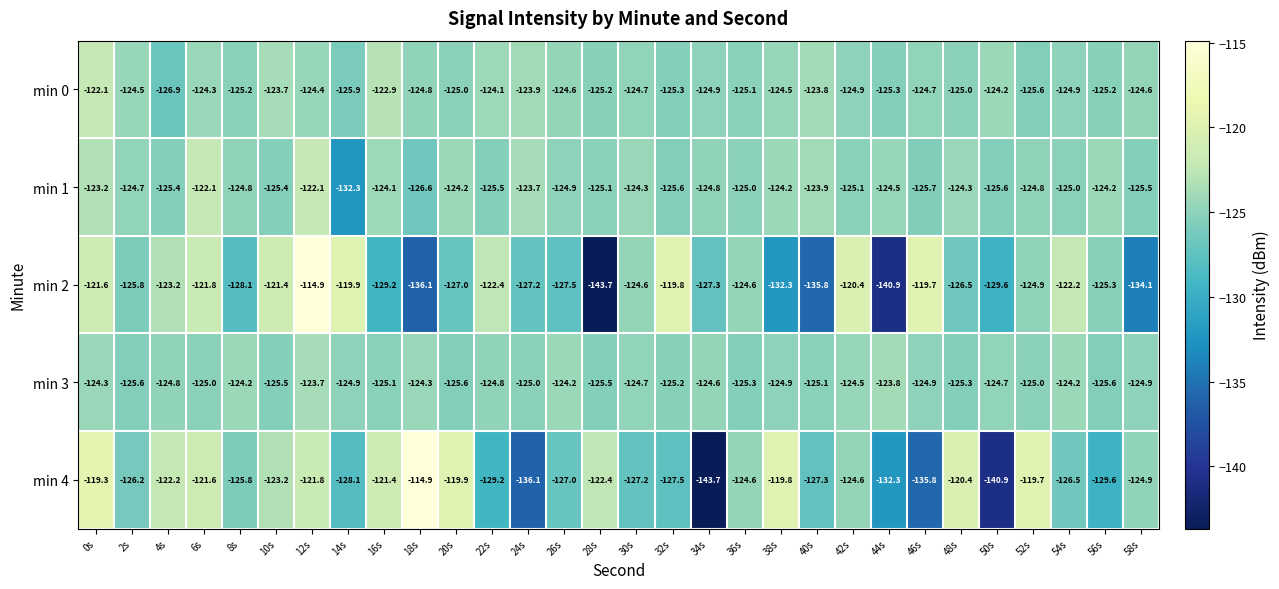

At which category is the sum across all series the highest?

12s